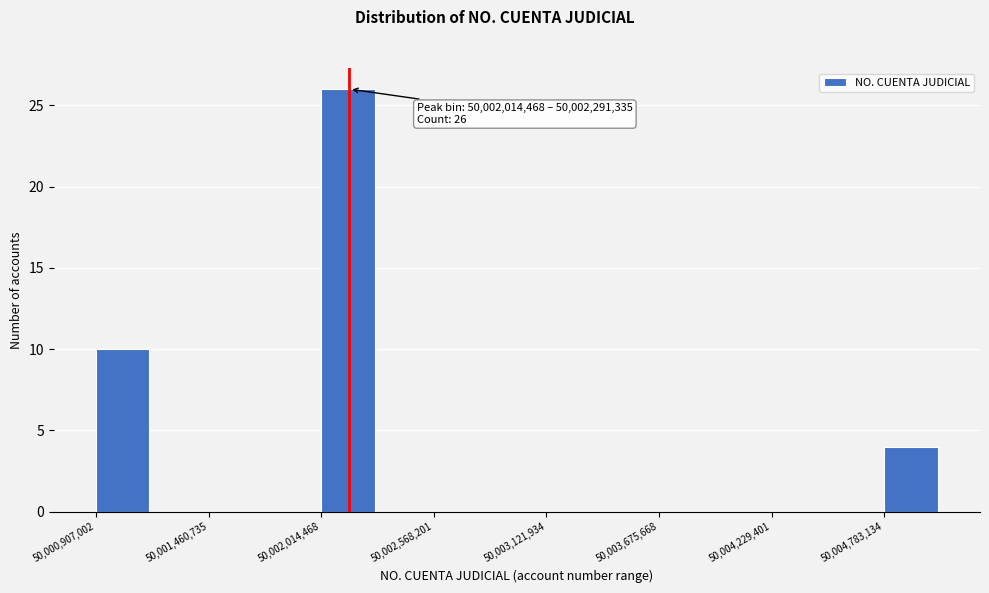

Read against the x-axis, roughly where is the centre of the tallest bar?

50002100000